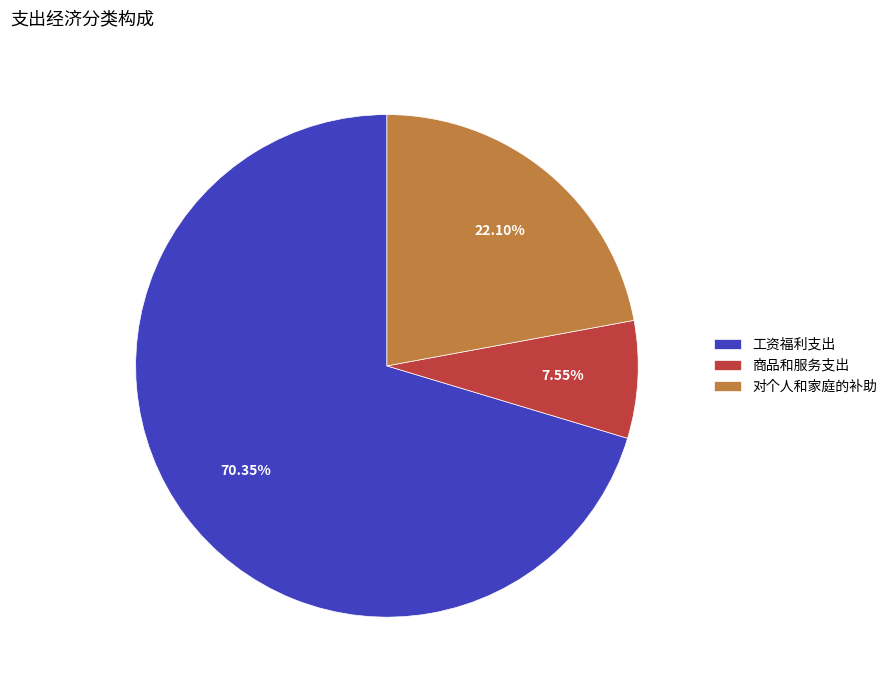

Which slice is the smallest?

商品和服务支出